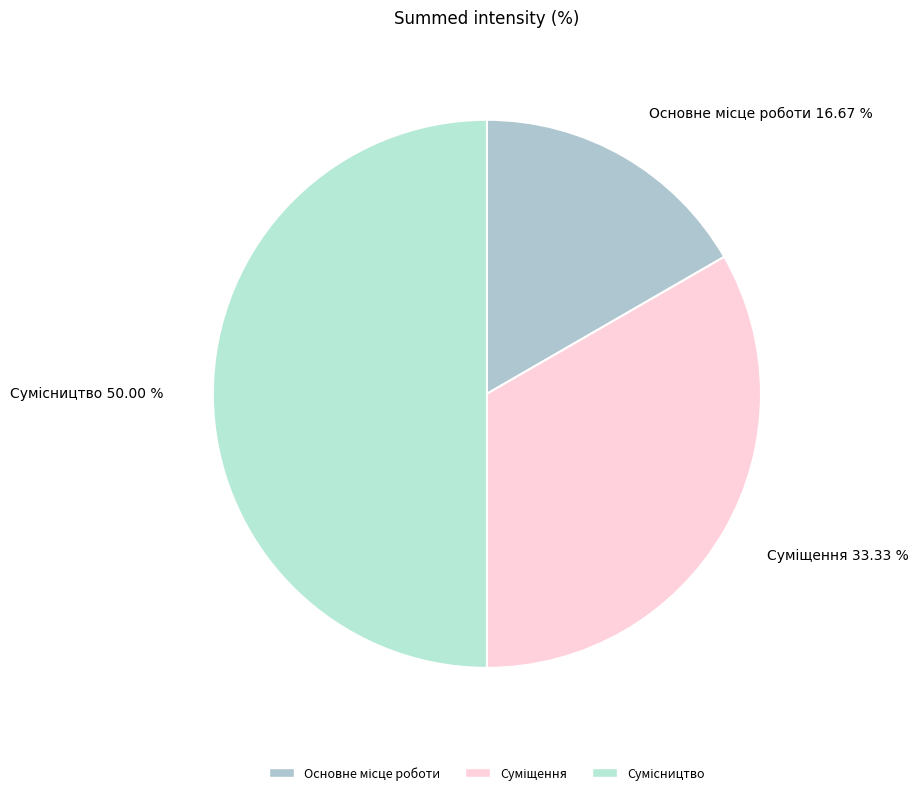

What is the ratio of the value at Суміщення to the value at Сумісництво?

0.7